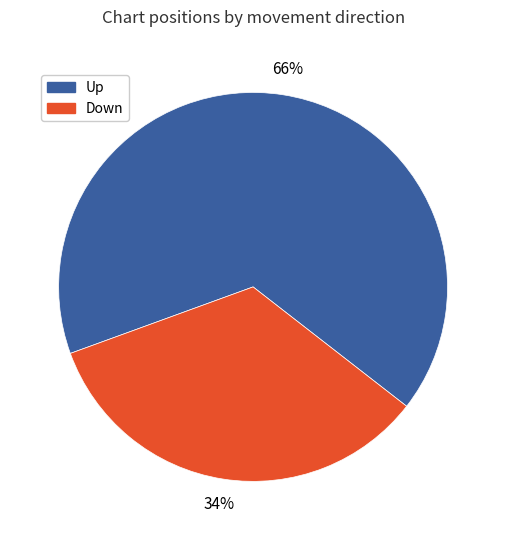

To the nearest percent, what is the average slice percentage?

50%